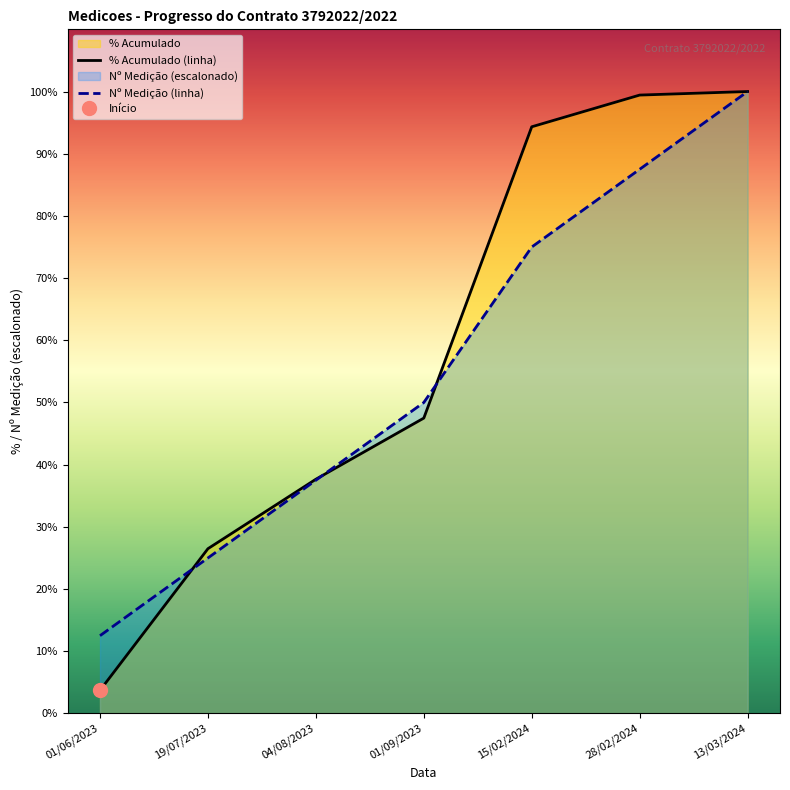

Reading left to right, list all the values displayed in this chart.

% Acumulado (linha): 3.7	26.5	37.7	47.5	94.3	99.4	100.0
Nº Medição (linha): 12.5	25.0	37.5	50.0	75.0	87.5	100.0